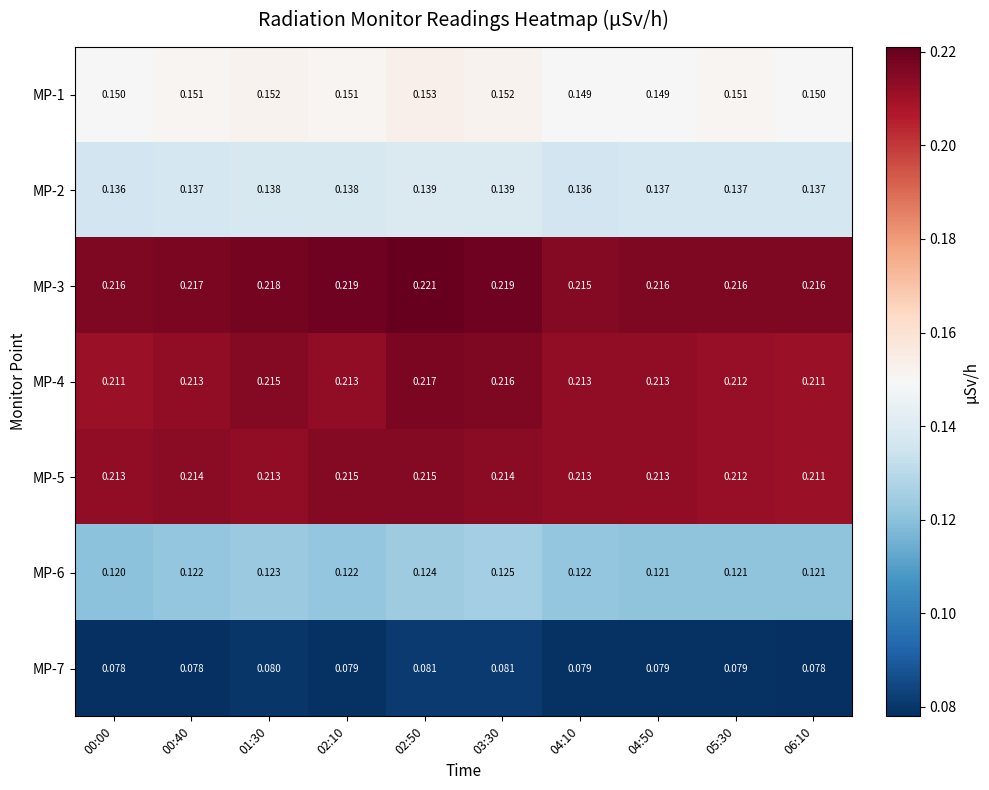

Is the value of MP-3 at 01:30 greater than the value of MP-1 at 06:10?

Yes